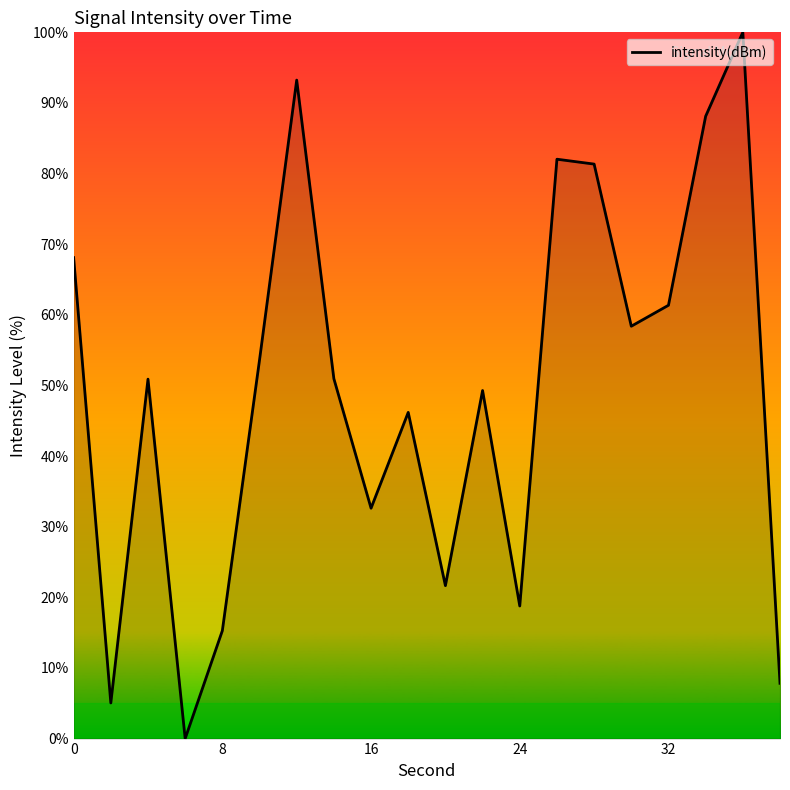

What is the difference between the maximum and minimum values?

100.0